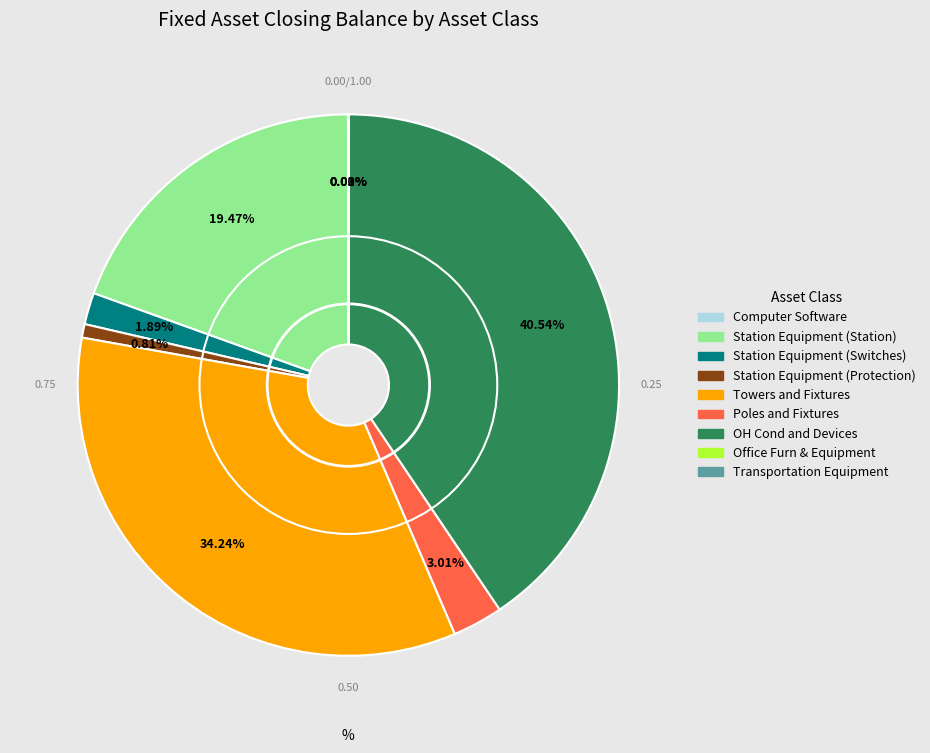

True or false: Station Equipment (Protection) accounts for 1% of the total.

True